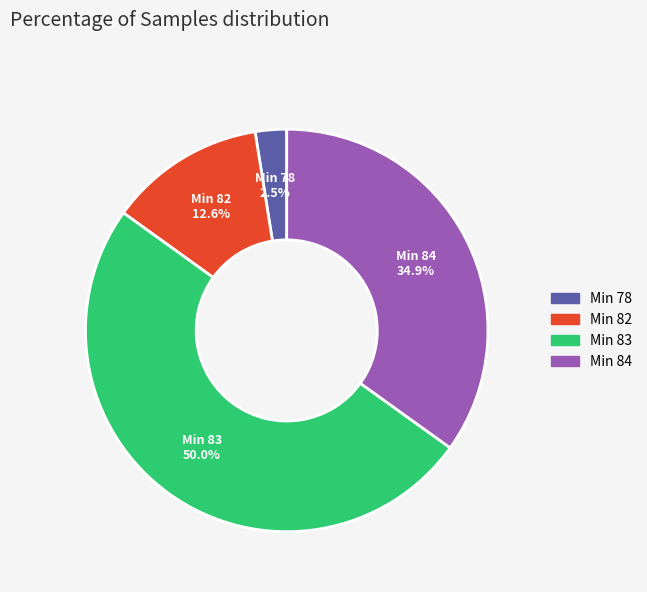

How many slices are in this pie chart?

4